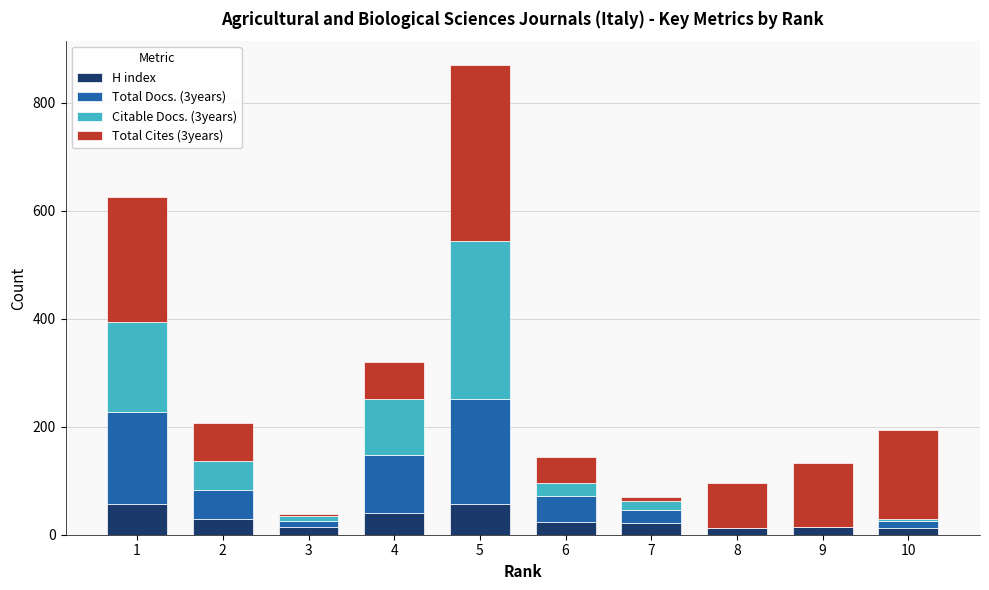

What is the sum of all H index values?

283